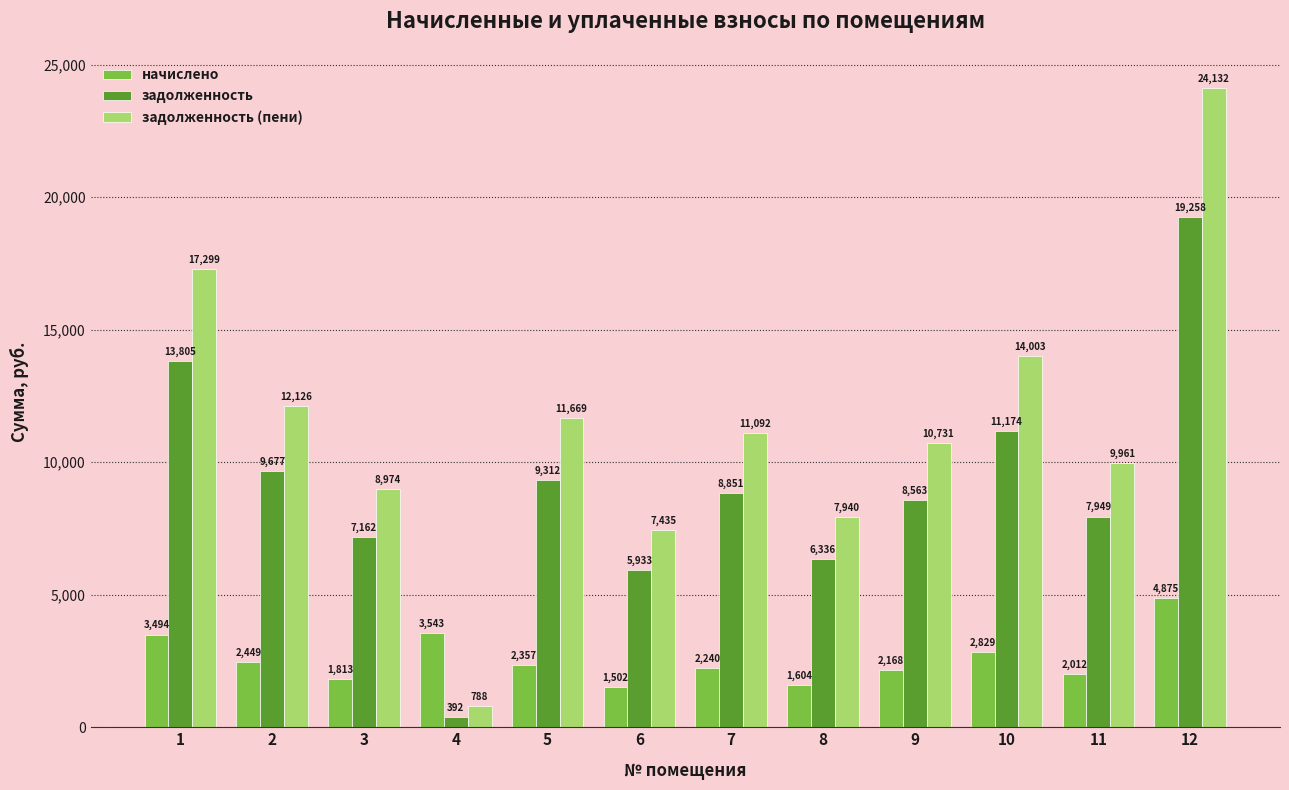

What is the sum of all задолженность values?

108410.9